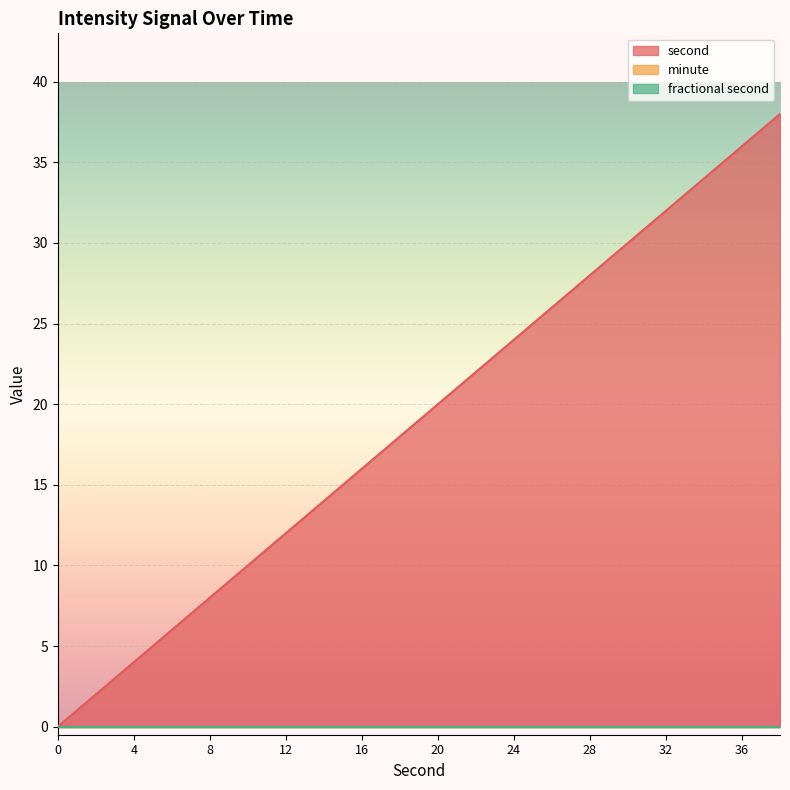

Reading left to right, extract all data points from this chart.

second: 0	2	4	6	8	10	12	14	16	18	20	22	24	26	28	30	32	34	36	38
minute: 0	0	0	0	0	0	0	0	0	0	0	0	0	0	0	0	0	0	0	0
fractional second: 0	0	0	0	0	0	0	0	0	0	0	0	0	0	0	0	0	0	0	0